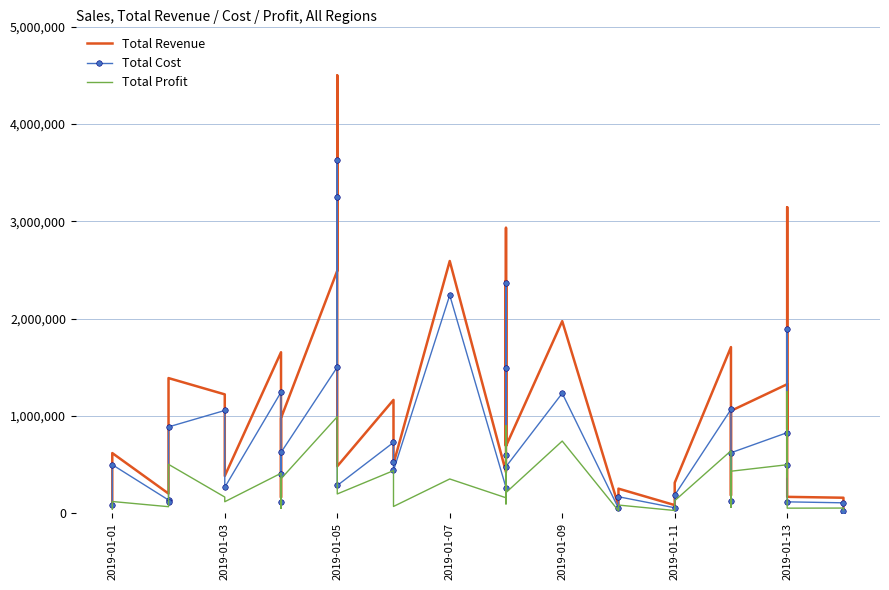

What are all the series names shown in the legend?

Total Revenue, Total Cost, Total Profit